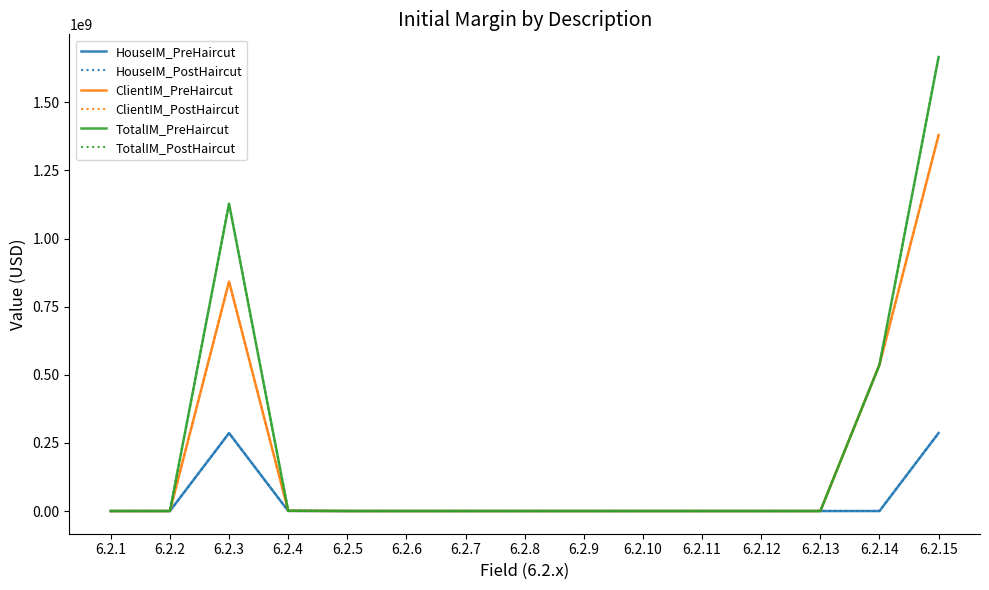

Reading left to right, what are all the values shown in this chart?

HouseIM_PreHaircut: 0	0	286000000	298759	0	0	0	0	0	0	0	0	0	0	286298759
HouseIM_PostHaircut: 0	0	286000000	298759	0	0	0	0	0	0	0	0	0	0	286298759
ClientIM_PreHaircut: 0	0	842000000	787712	0	0	0	0	0	0	0	0	0	536877338	1379665050
ClientIM_PostHaircut: 0	0	842000000	787712	0	0	0	0	0	0	0	0	0	536877338	1379665050
TotalIM_PreHaircut: 0	0	1128000000	1086471	0	0	0	0	0	0	0	0	0	536877338	1665963809
TotalIM_PostHaircut: 0	0	1128000000	1086471	0	0	0	0	0	0	0	0	0	536877338	1665963809